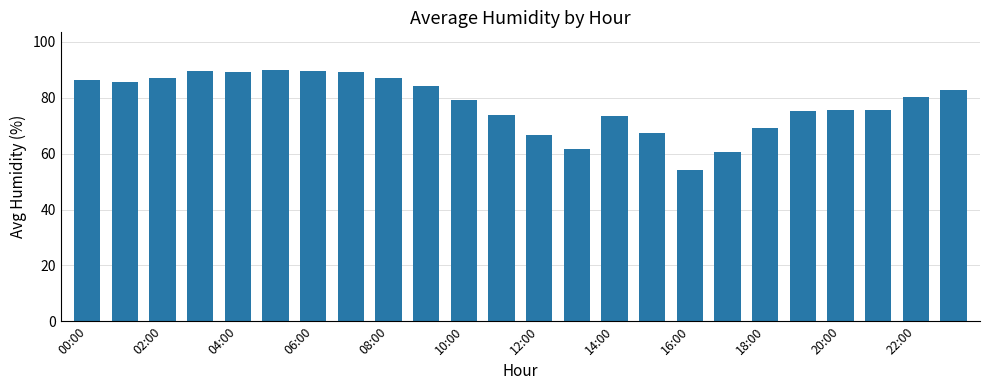

What is the sum of all values?

1874.0